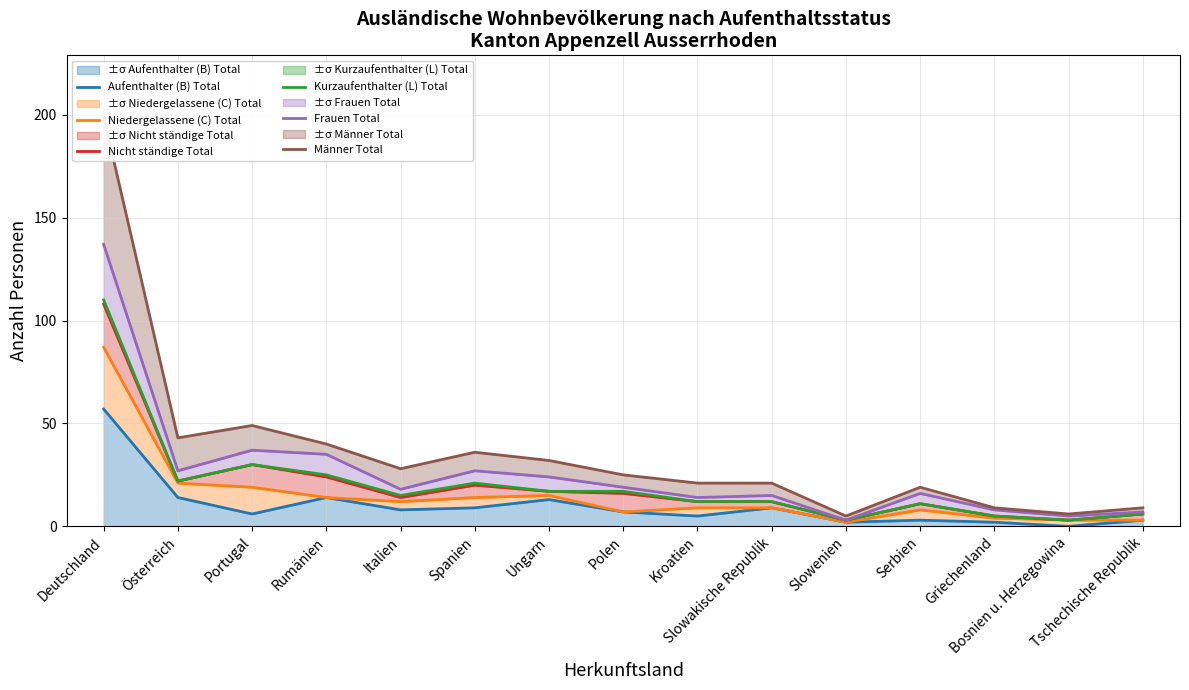

Which category has the highest value in the Kurzaufenthalter (L) Total series?

Deutschland